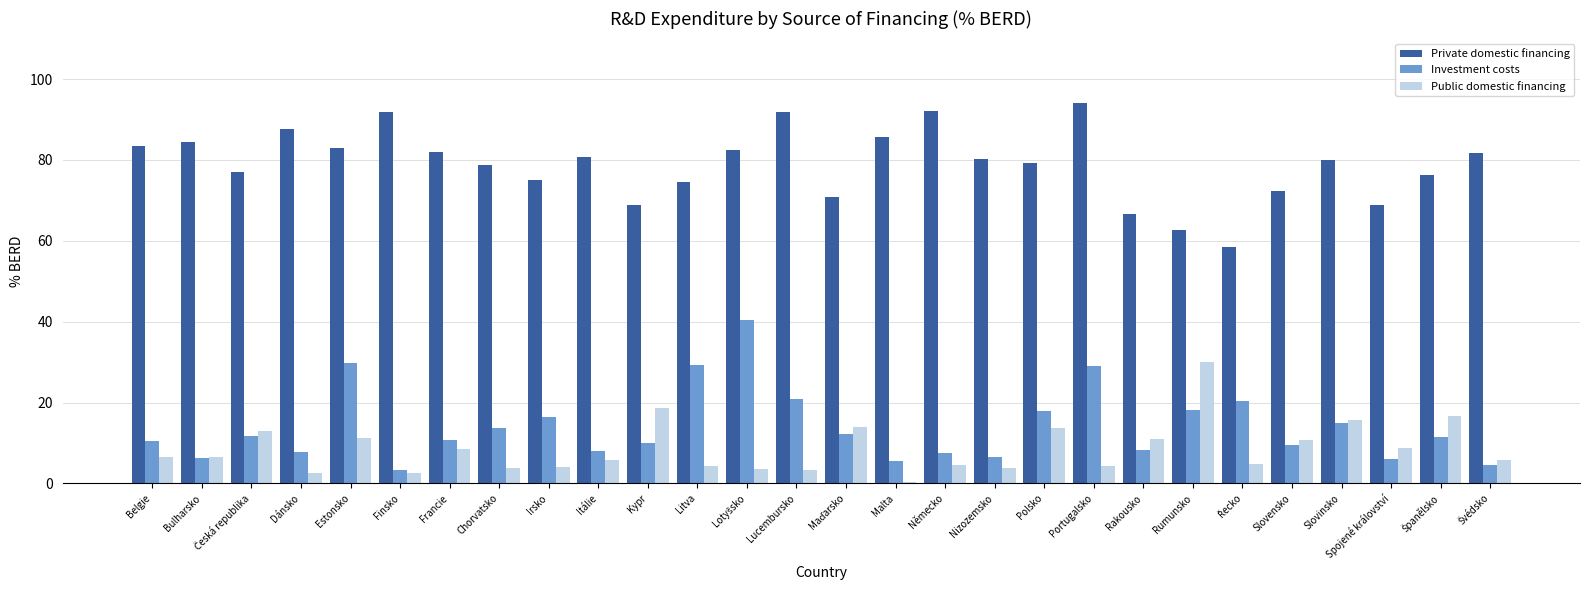

What is the total value across all series at Irsko?

95.6